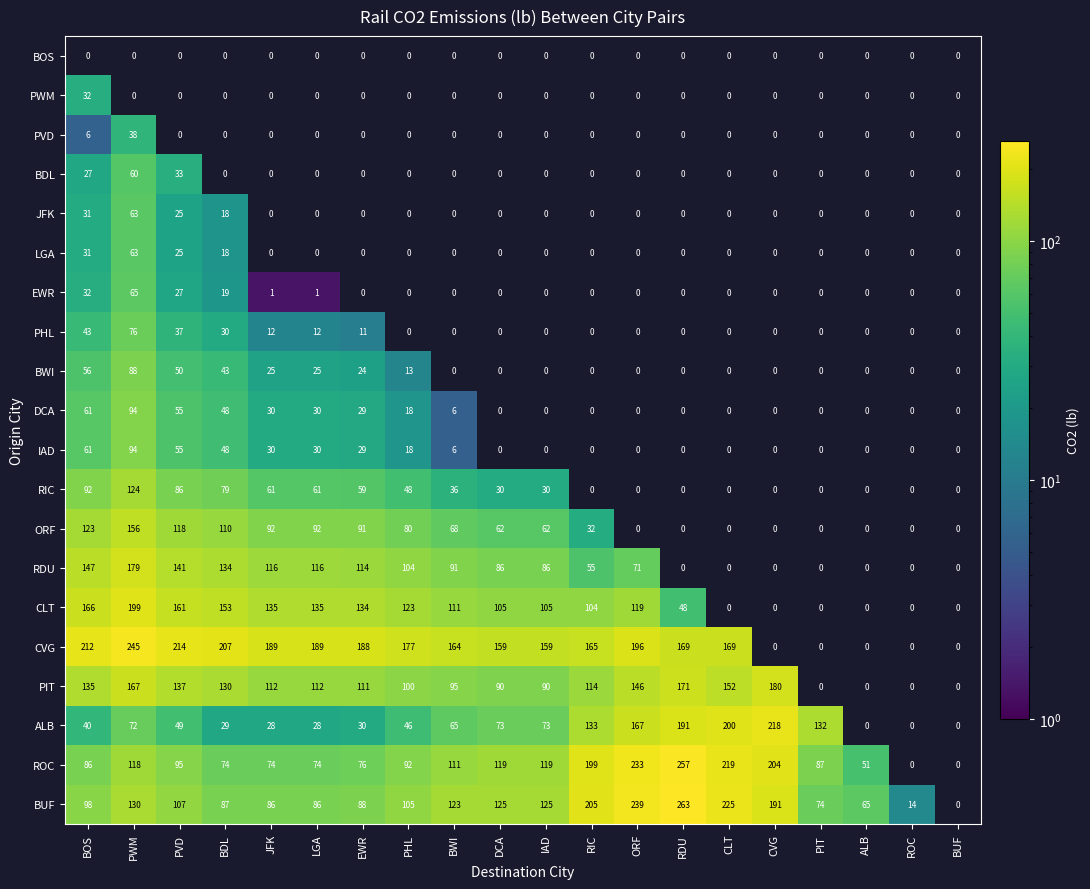

Which has a higher value, CLT or JFK?

JFK